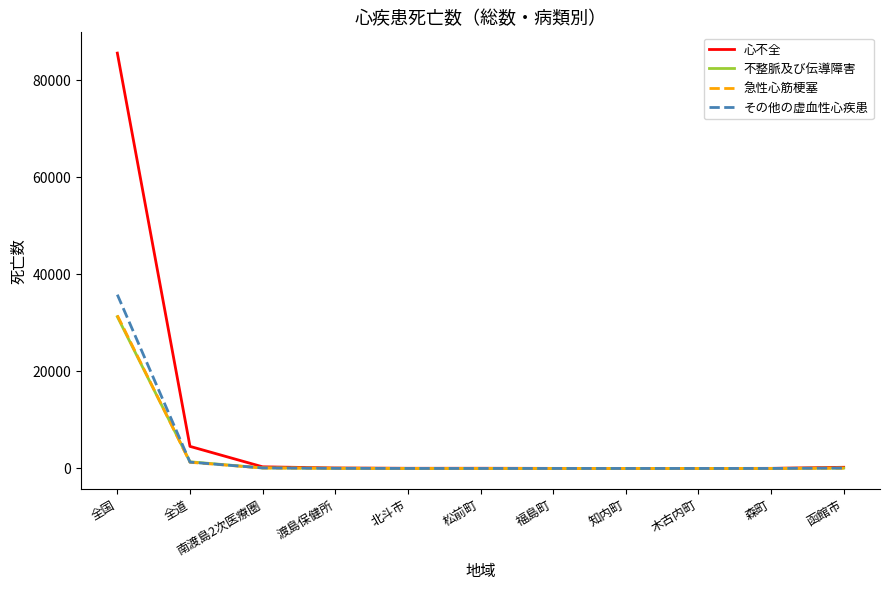

The 急性心筋梗塞 series shows 97 at 南渡島2次医療圏. True or false?

True